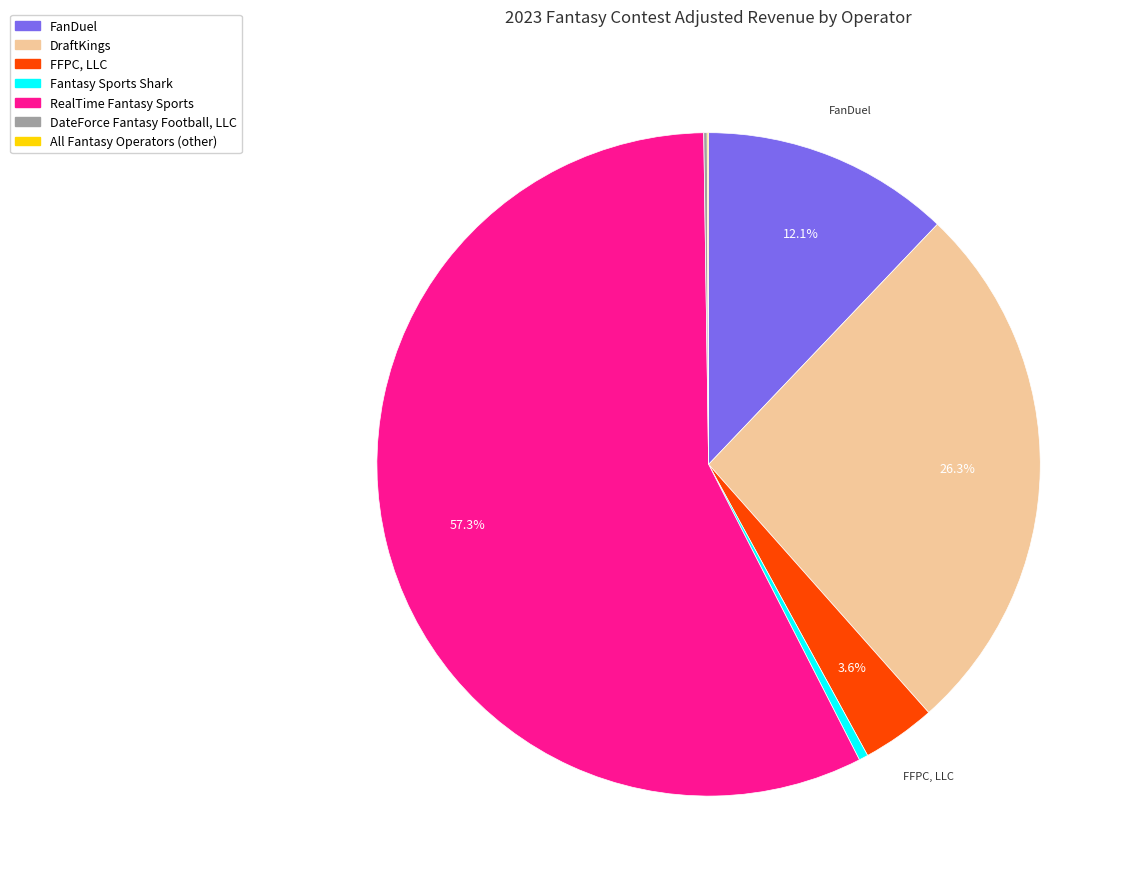

Between FFPC, LLC and Fantasy Sports Shark, which is larger?

FFPC, LLC